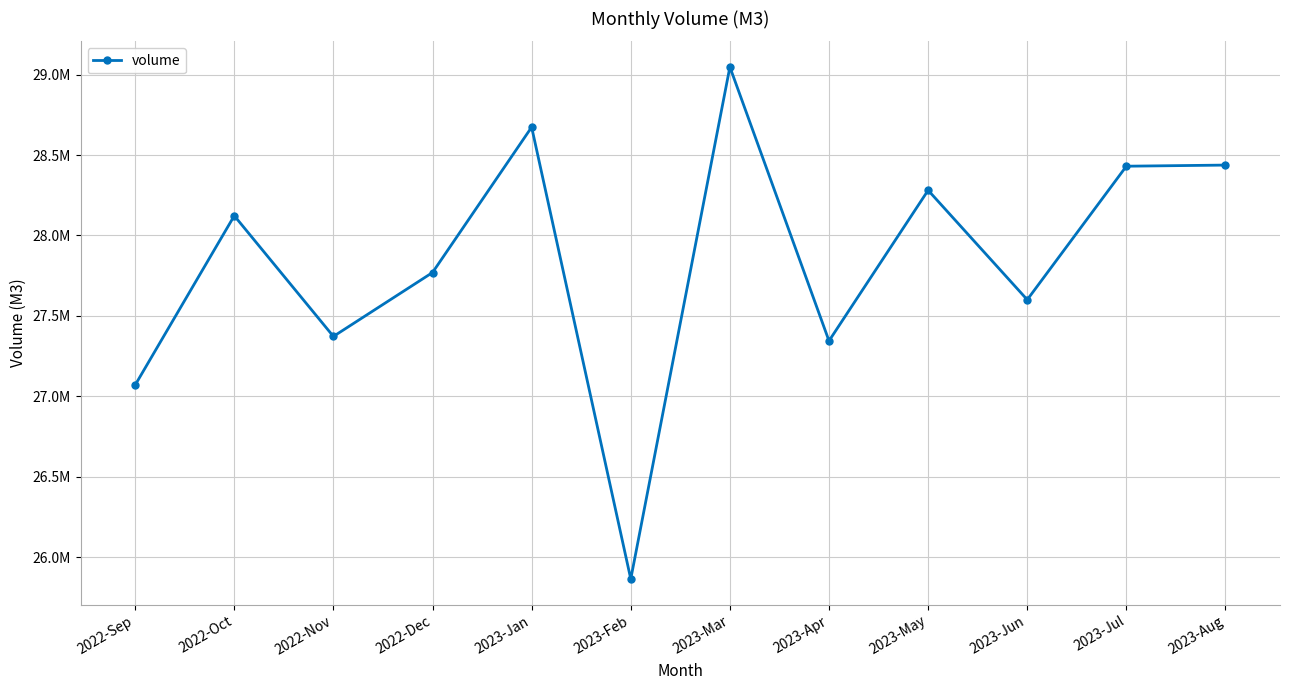

The chart shows a value of 47850553 at 2023-May. True or false?

False